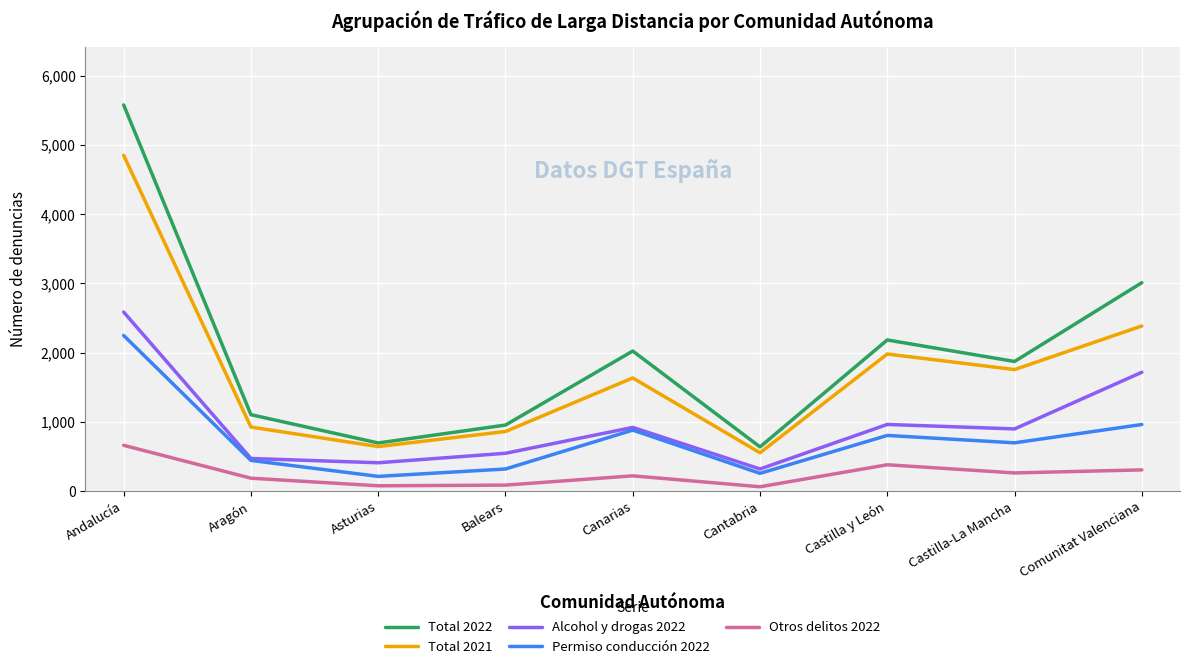

How many distinct data groups are displayed?

5